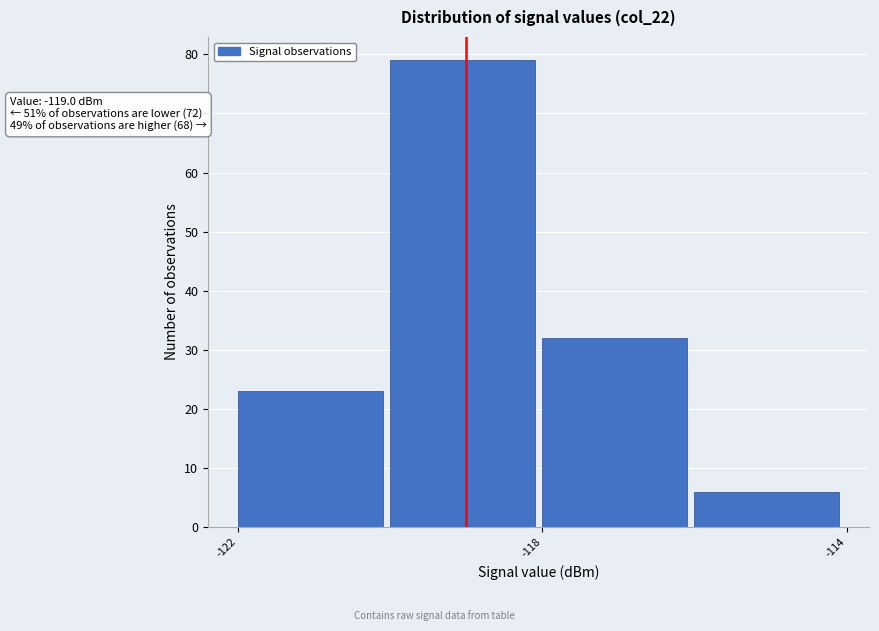

Over which range of the x-axis is the bar tallest?

-120 to -118